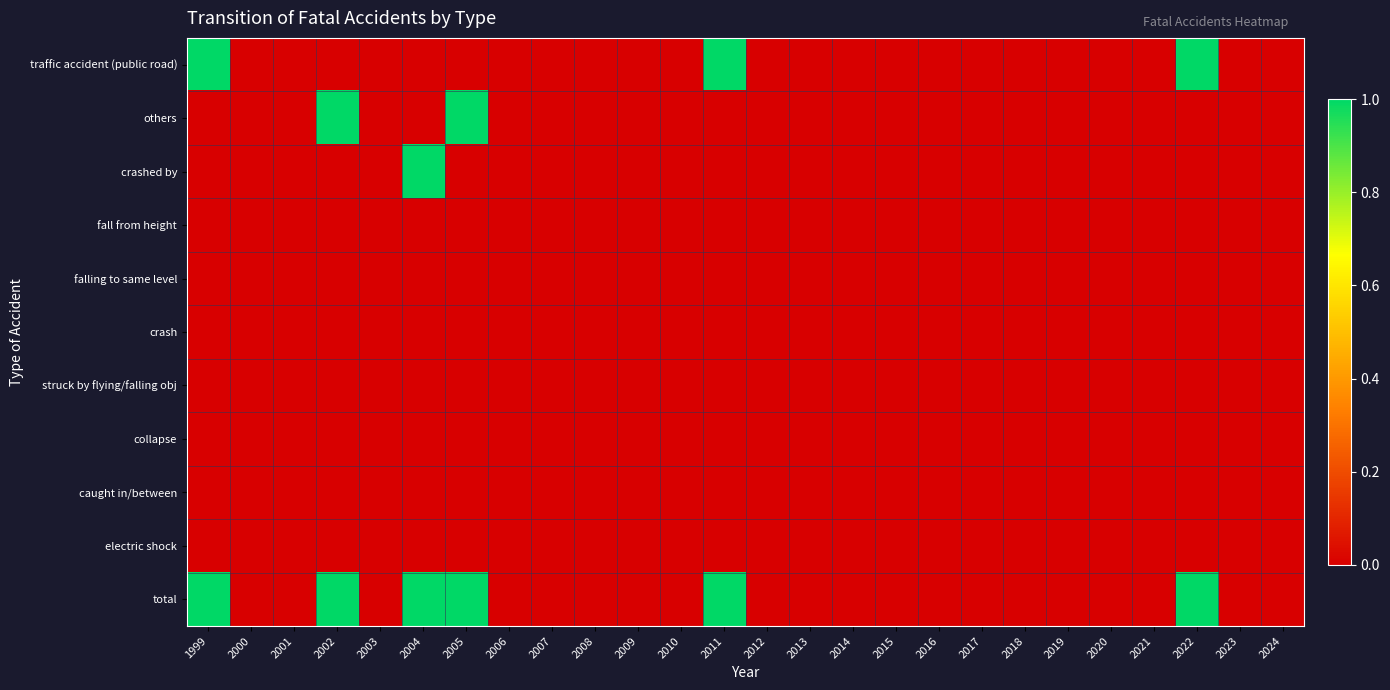

Which series has the largest total across all categories?

total